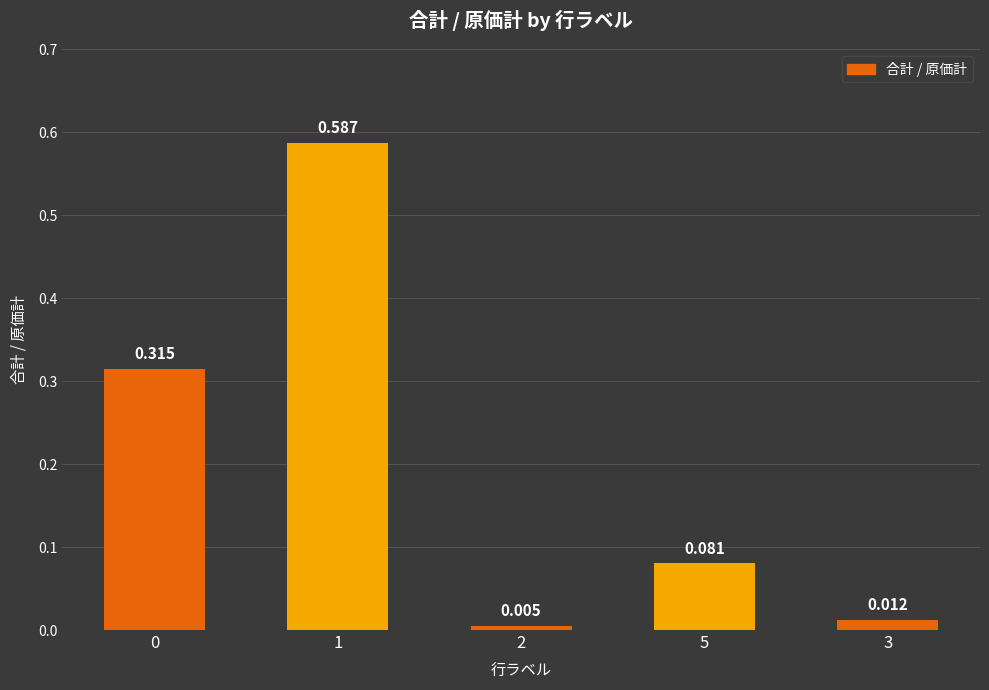

Is it true that the value at 1 is 1.0?

False